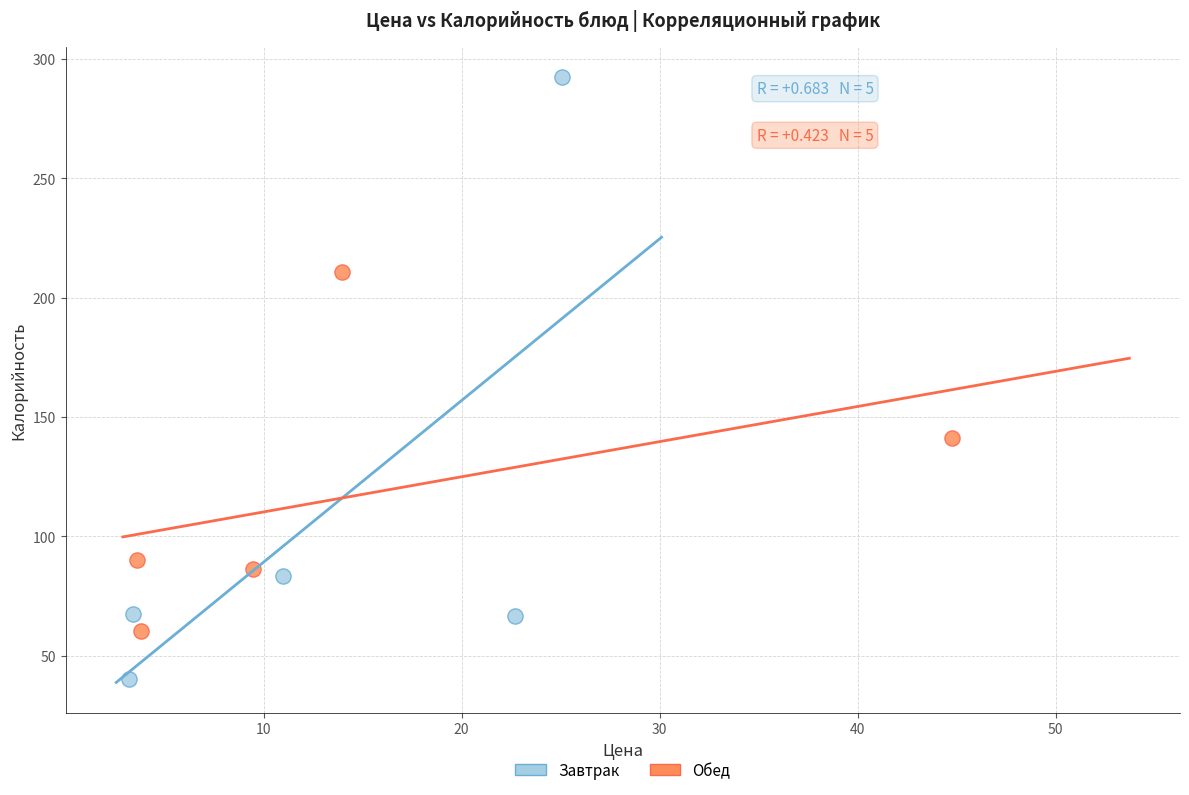

Which series reaches the minimum Y coordinate?

Завтрак